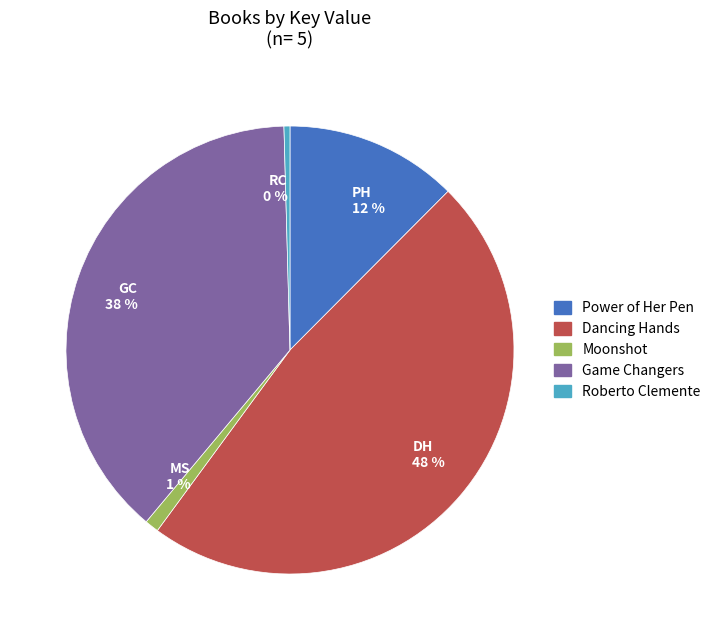

To the nearest percent, what is the average slice percentage?

20%